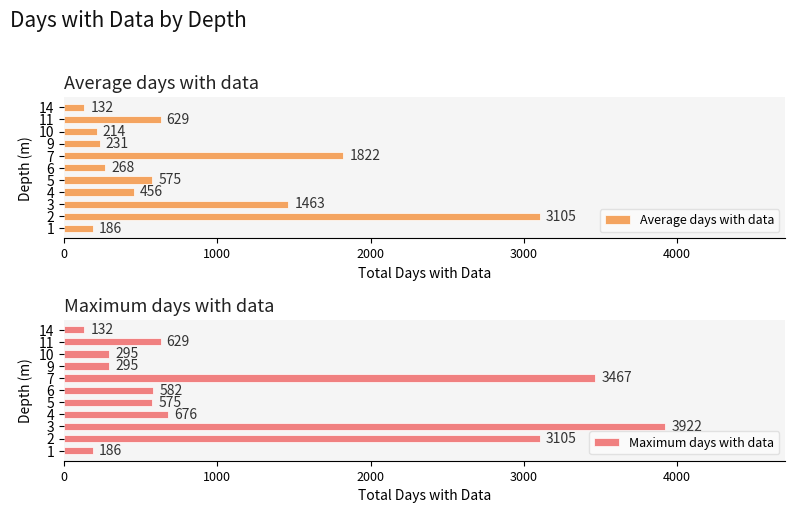

Rank the series by their average value, from highest to lowest.

Maximum days with data, Average days with data